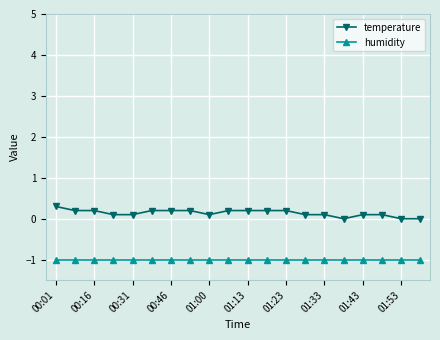

List the series in order of their peak value, lowest first.

humidity, temperature